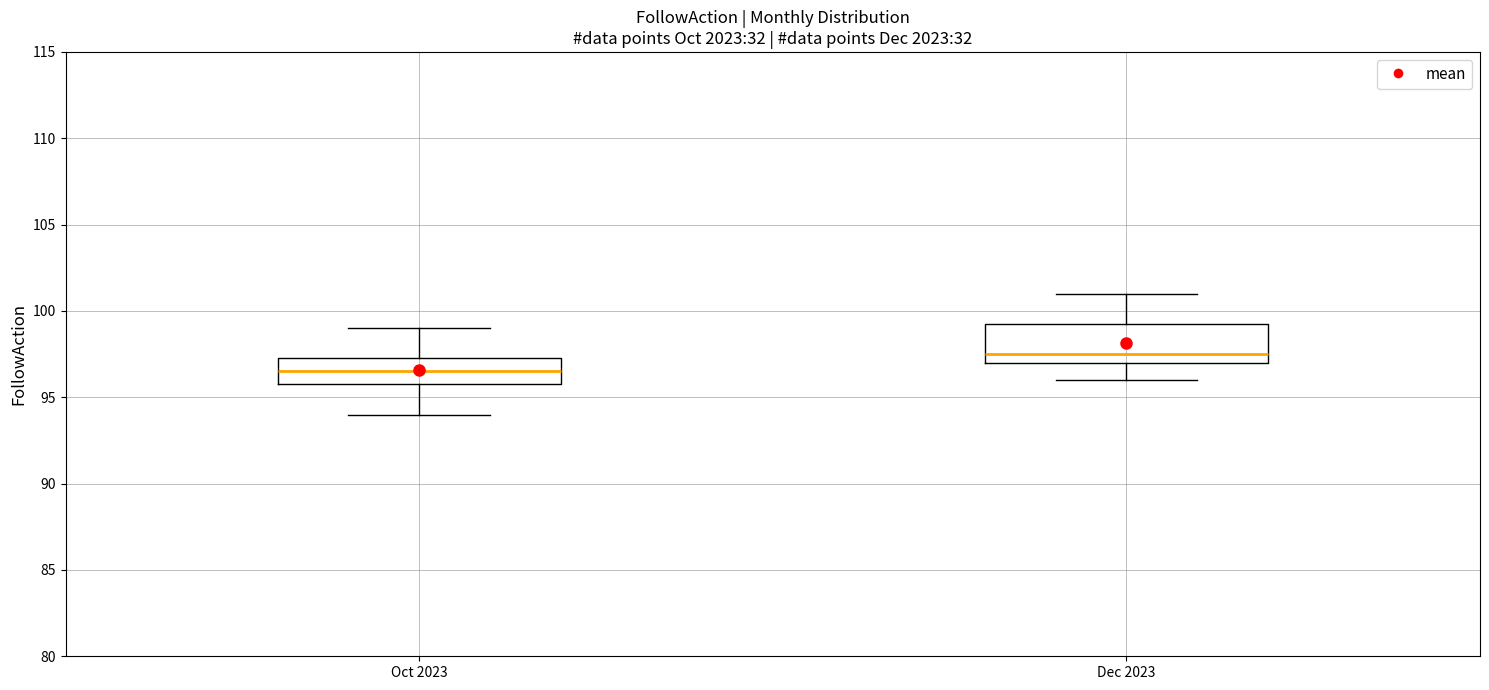

Which box has the highest median line?

Dec 2023